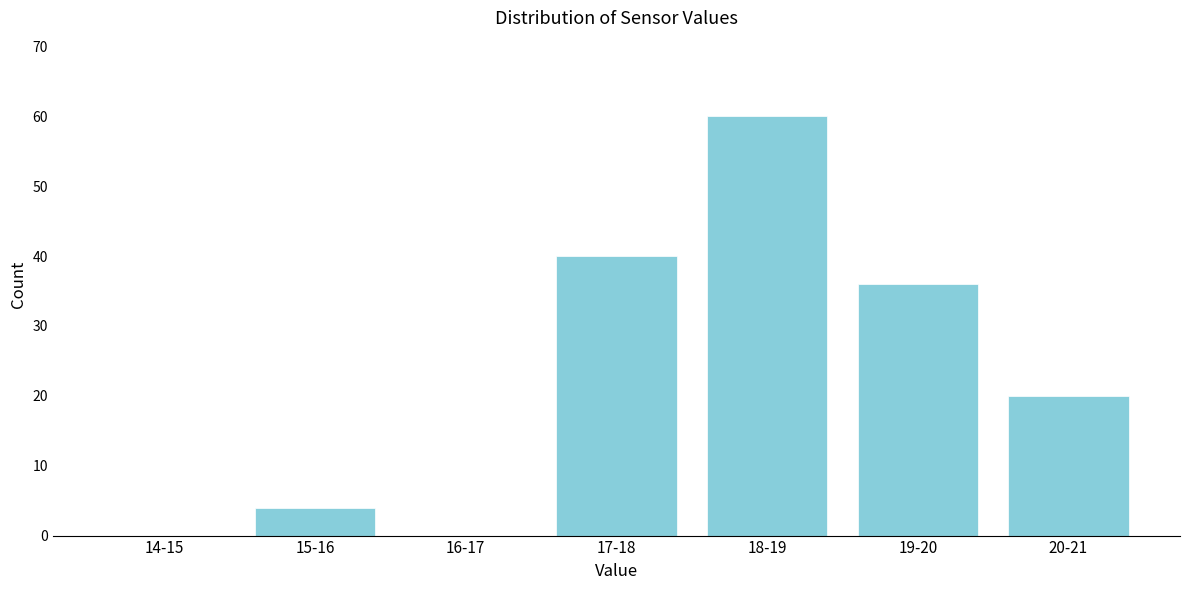

Reading left to right, what are all the values shown in this chart?

14-15=0	15-16=4	16-17=0	17-18=40	18-19=60	19-20=36	20-21=20